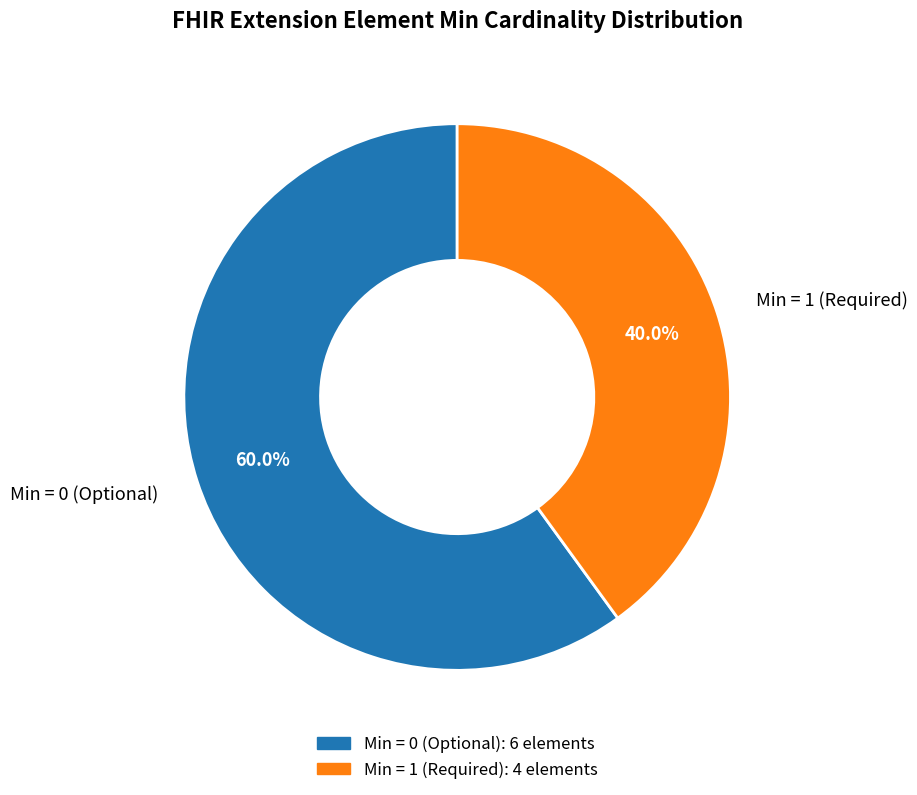

Is there a majority slice in this chart?

Yes